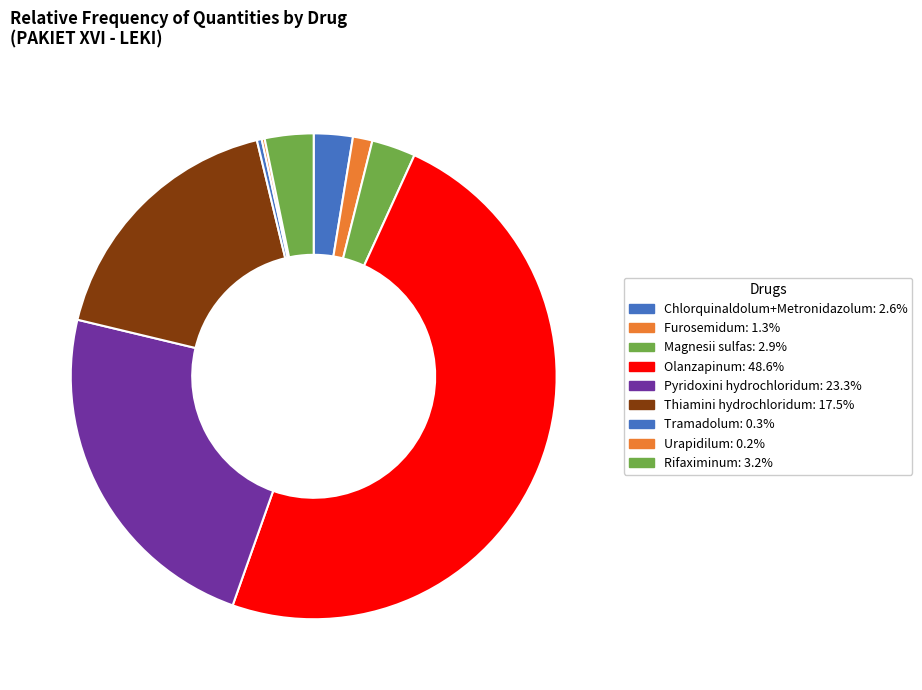

What is the change in value from Pyridoxini hydrochloridum to Tramadolum?

-355